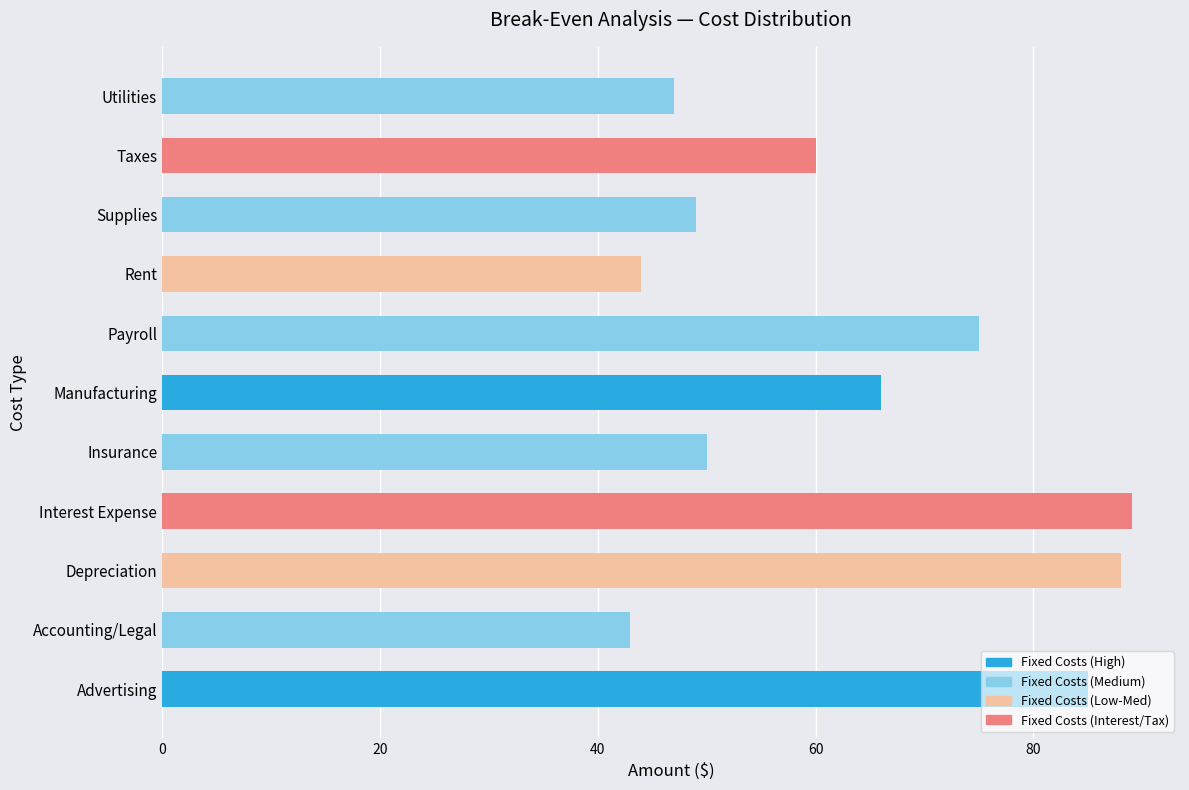

What value does the data have at Advertising, to the nearest 5?

85